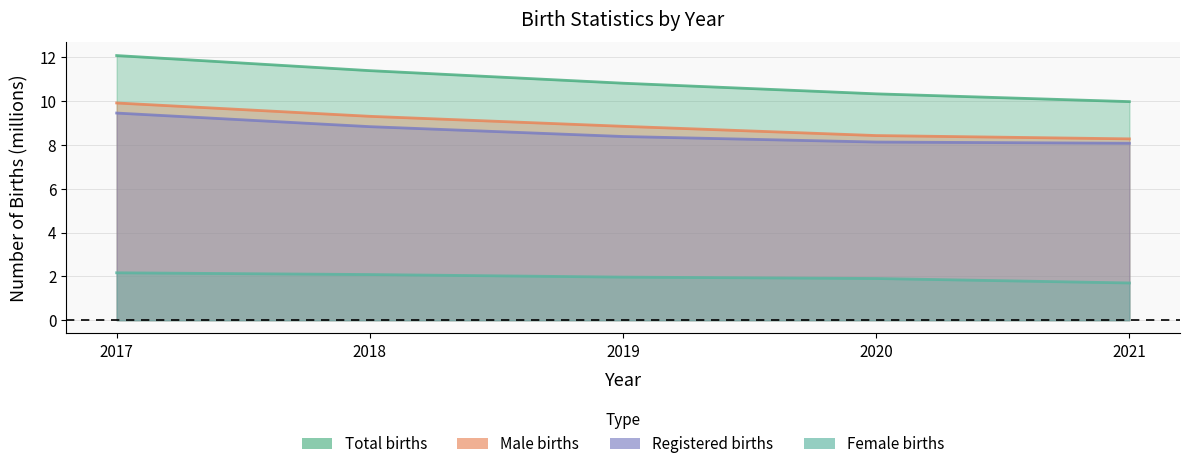

Does the chart have visible grid lines?

Yes